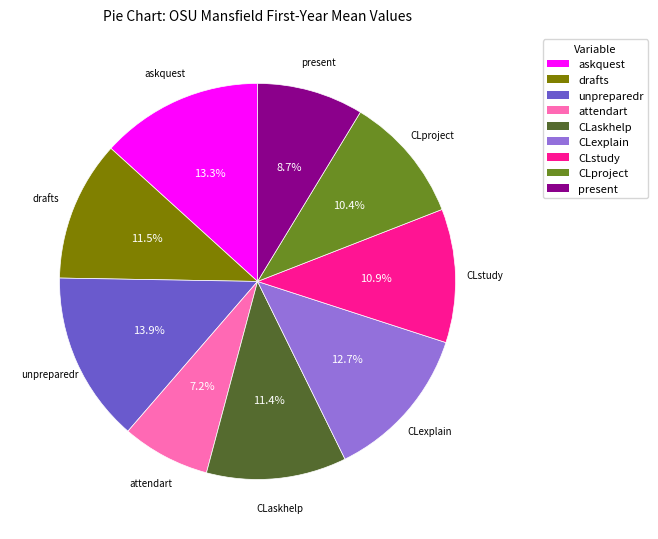

Combined, what portion of the pie is askquest and present?

22.0%